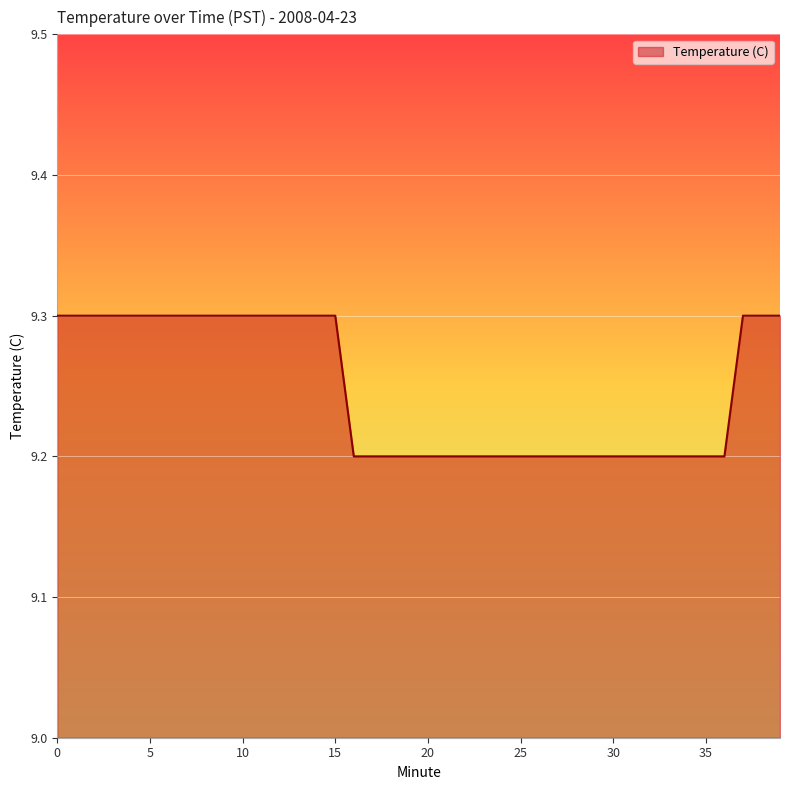

What is the greatest value displayed?

9.3